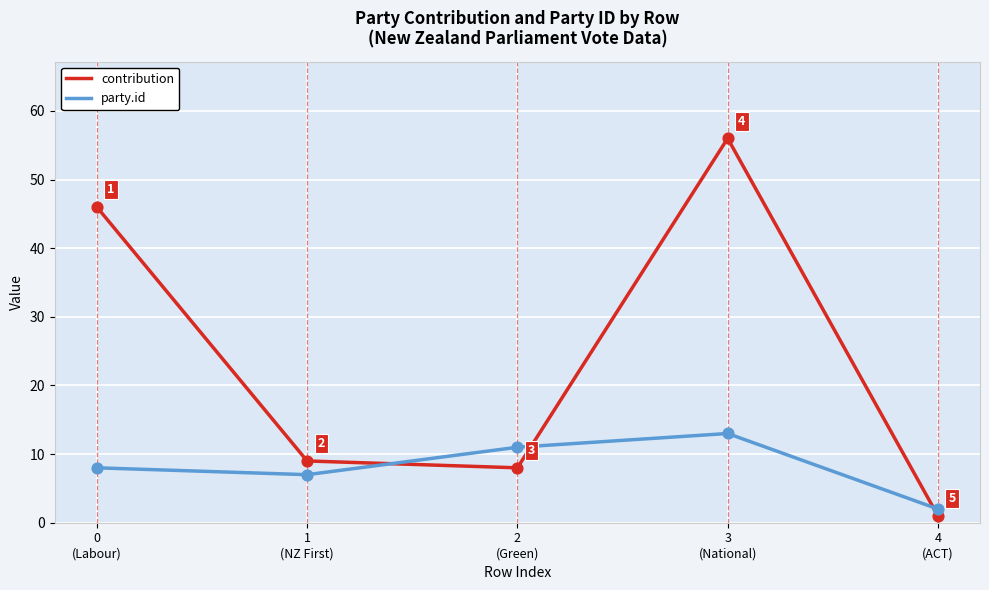

Which series has the largest range (max minus min)?

contribution